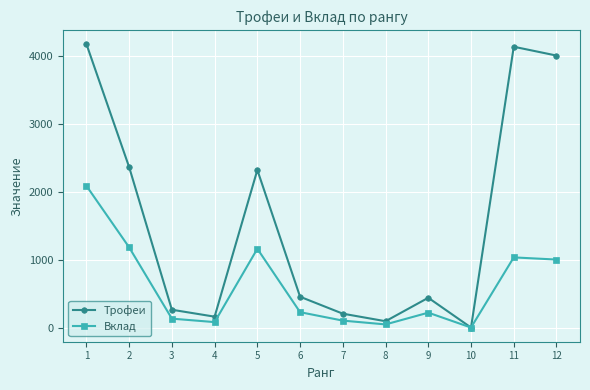

At how many categories does at least one series exceed 608?

5